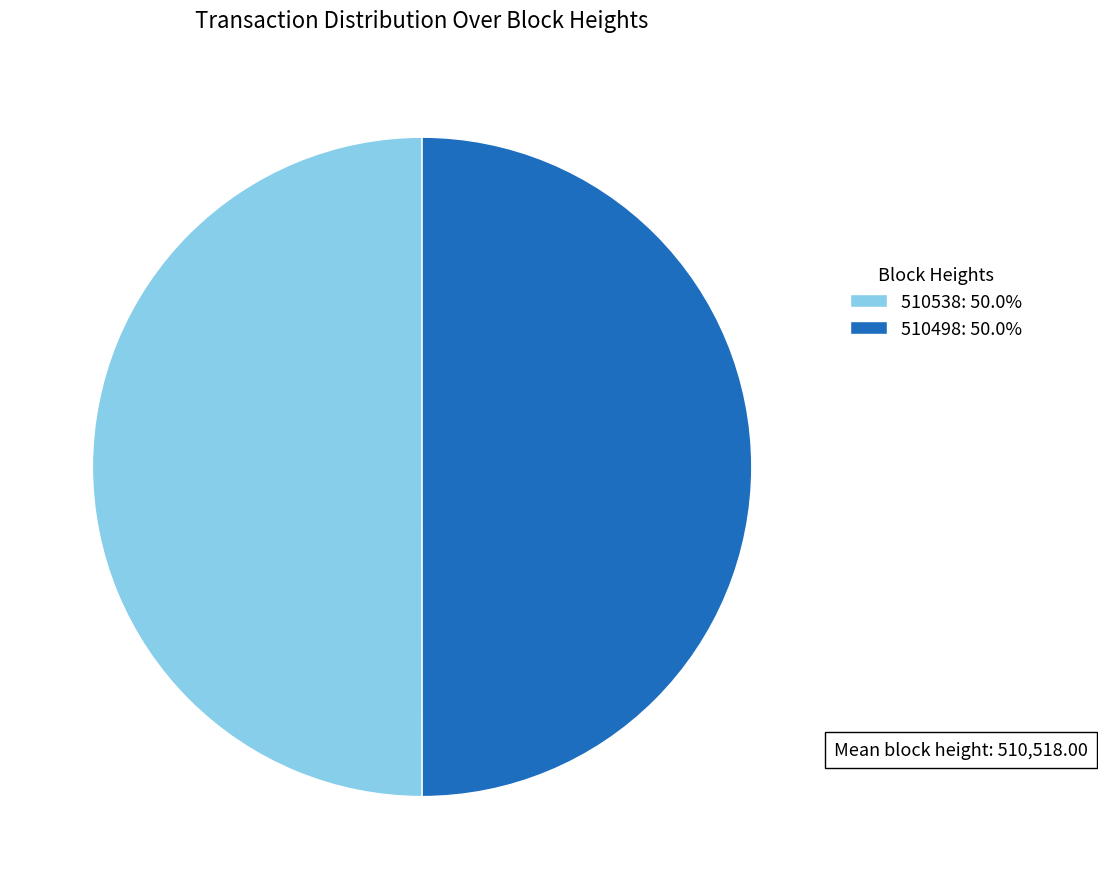

Count the number of slices in the pie.

2